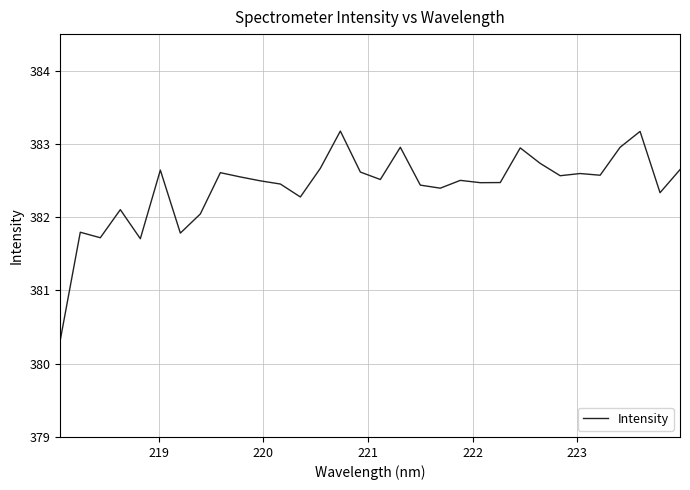

What is the difference between the maximum and minimum values?

2.9